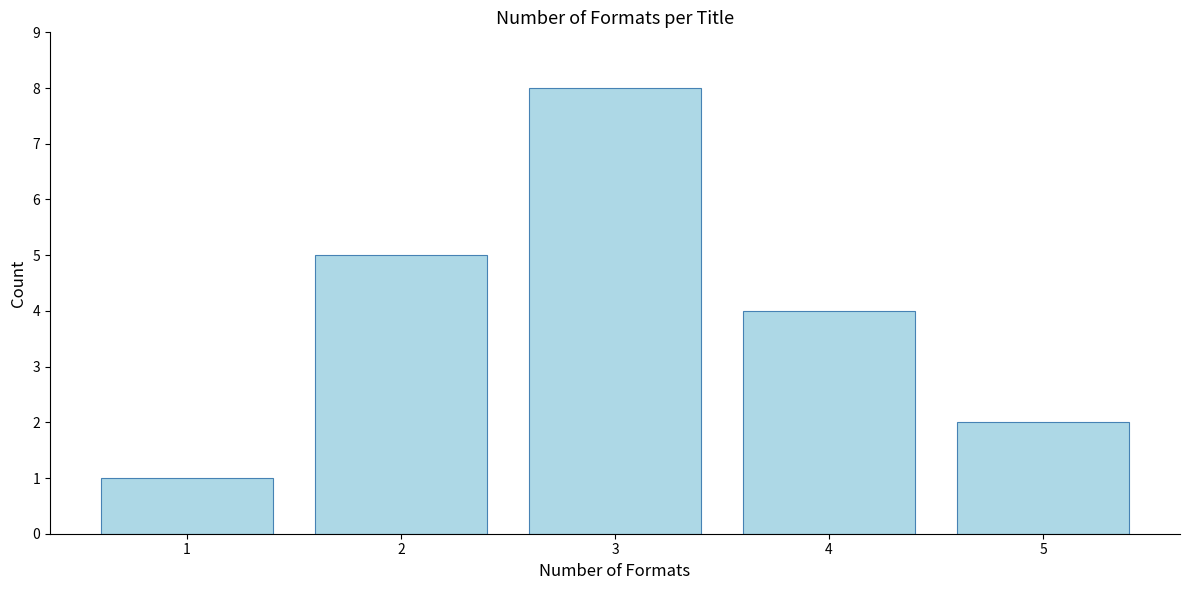

Reading left to right, what are all the values shown in this chart?

1=1	2=5	3=8	4=4	5=2